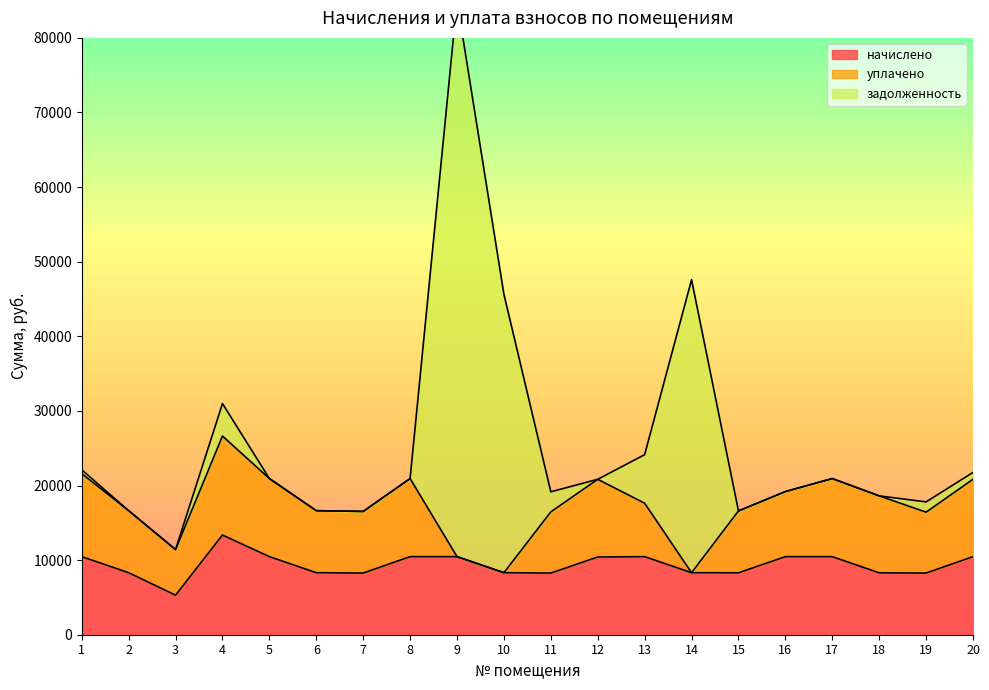

Between 15 and 10, which is larger?

10